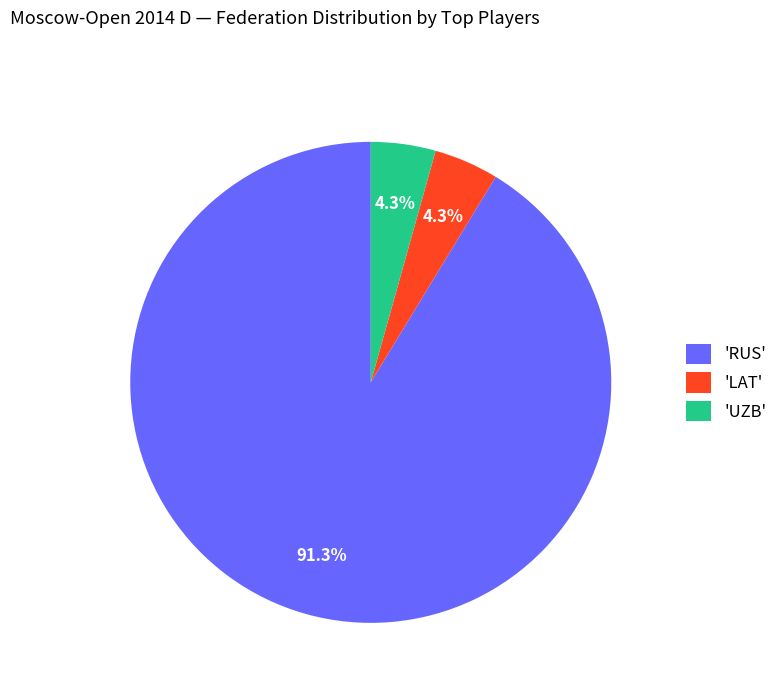

Between 'LAT' and 'RUS', which is larger?

'RUS'